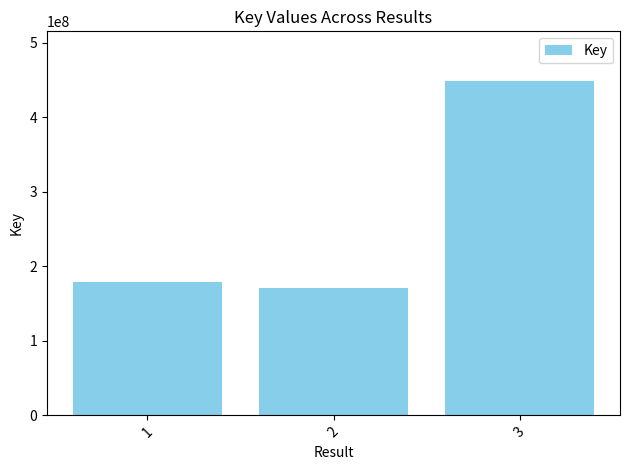

How many bars are there in total?

3